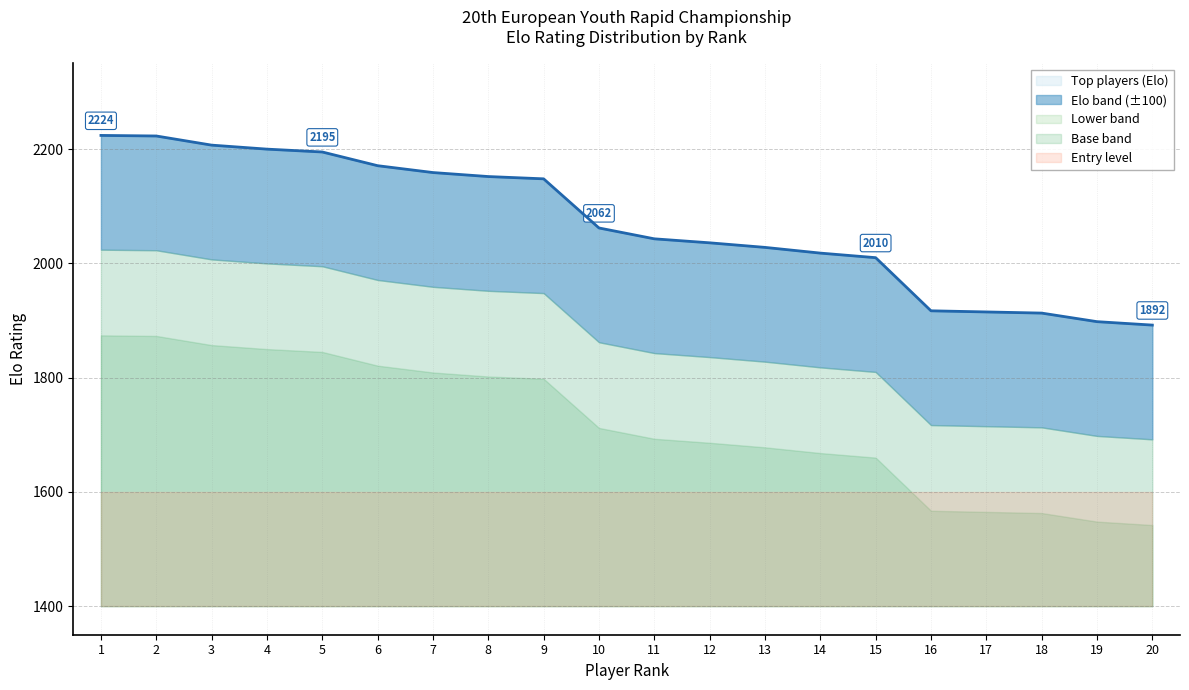

Between 12 and 9, which is larger?

9